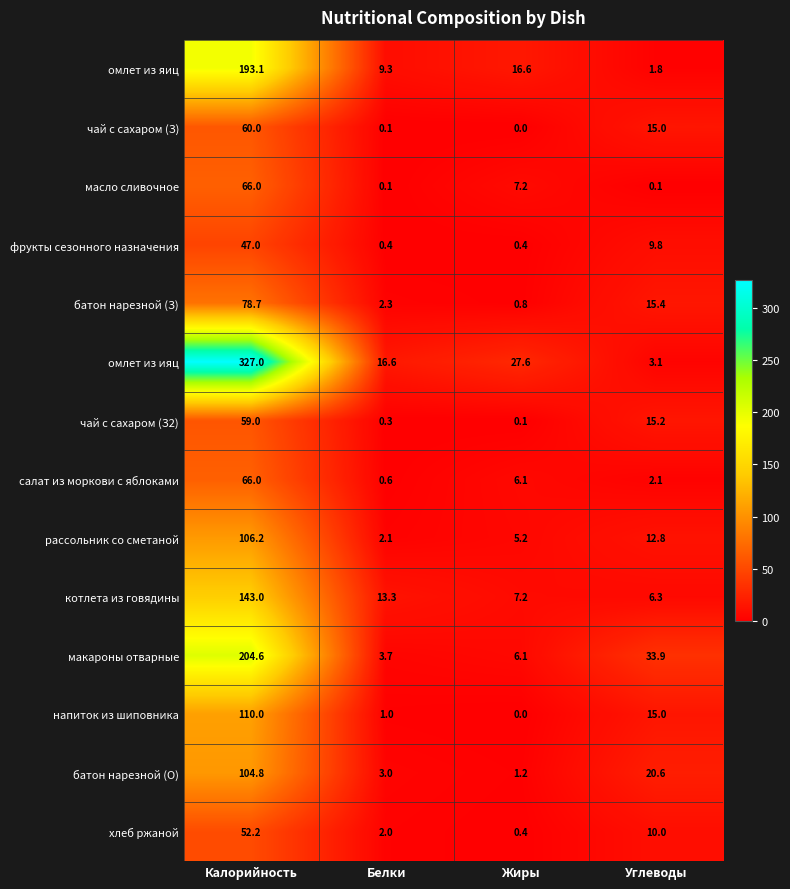

Which series has the largest total across all categories?

омлет из ияц